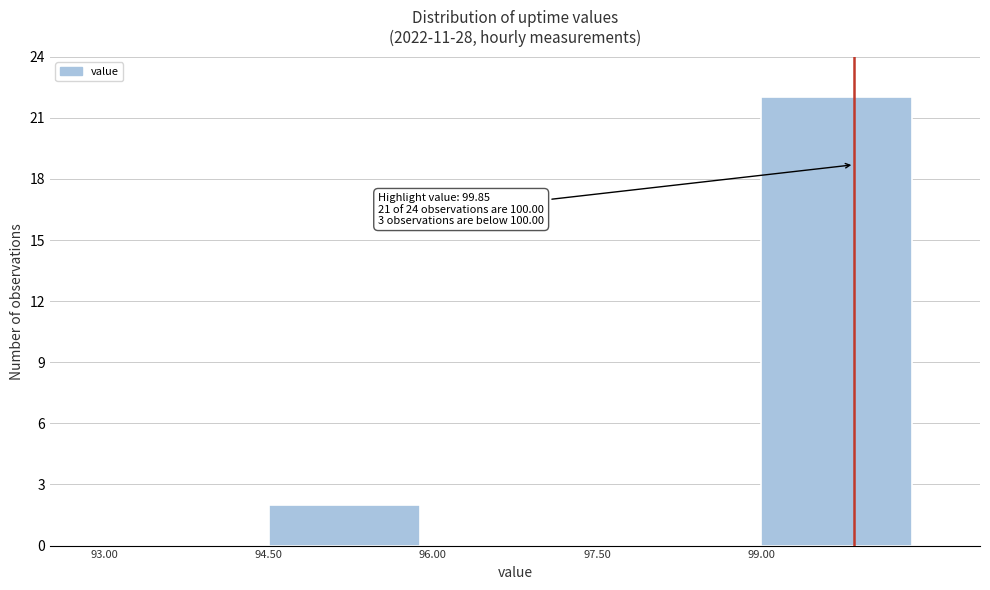

Over which range of the x-axis is the bar tallest?

99.0 to 100.5